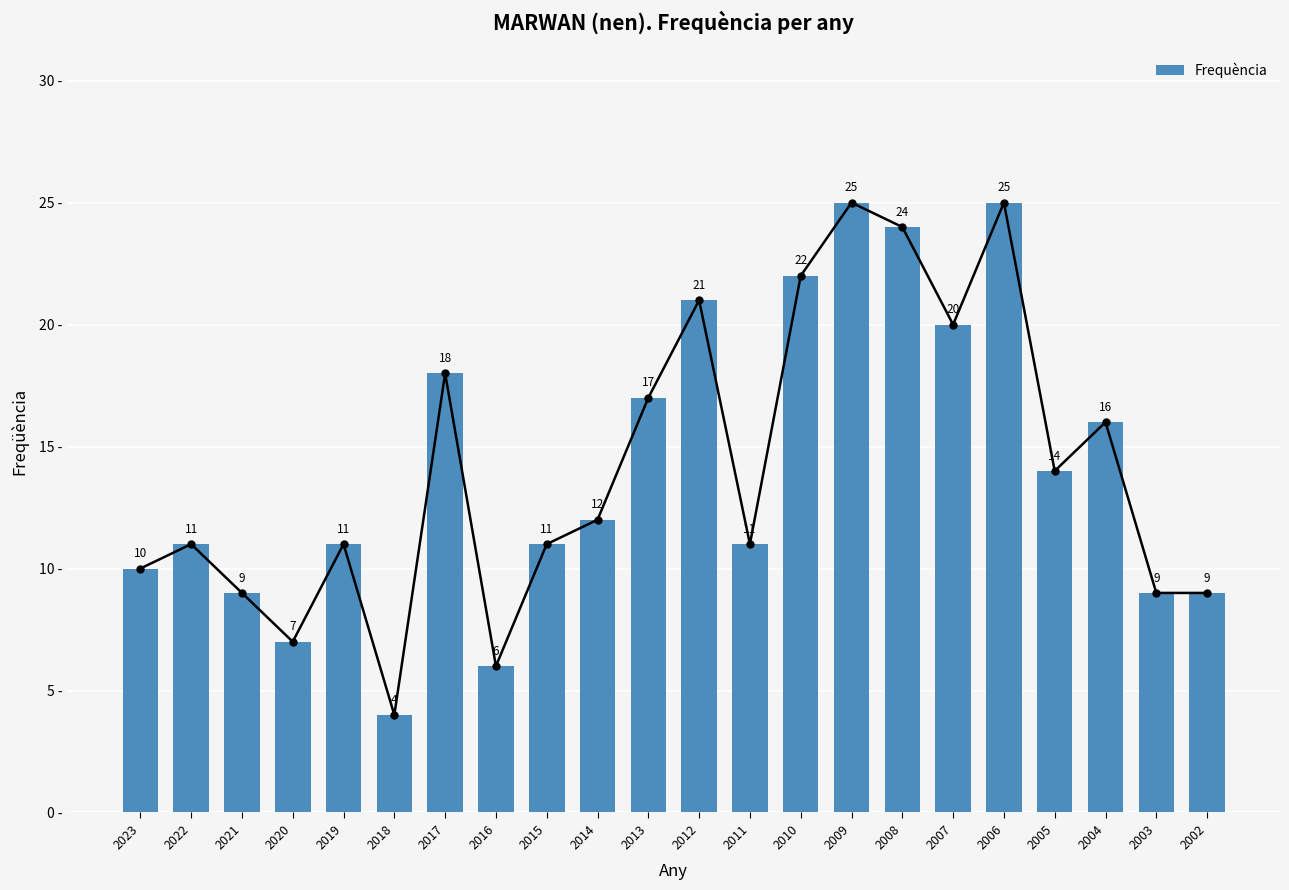

How many data points does each series have?

22